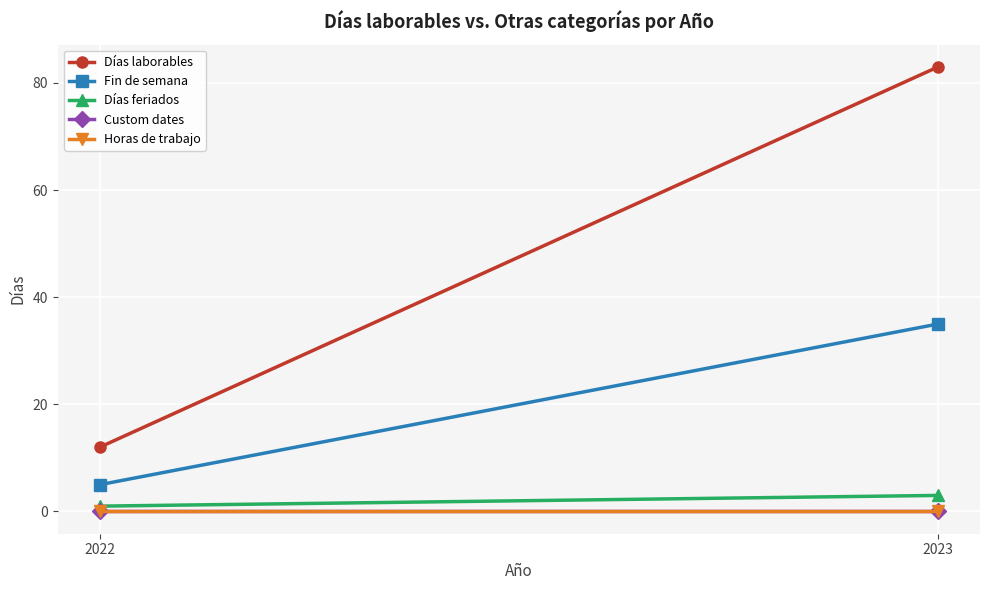

At which category is the sum across all series the highest?

2023